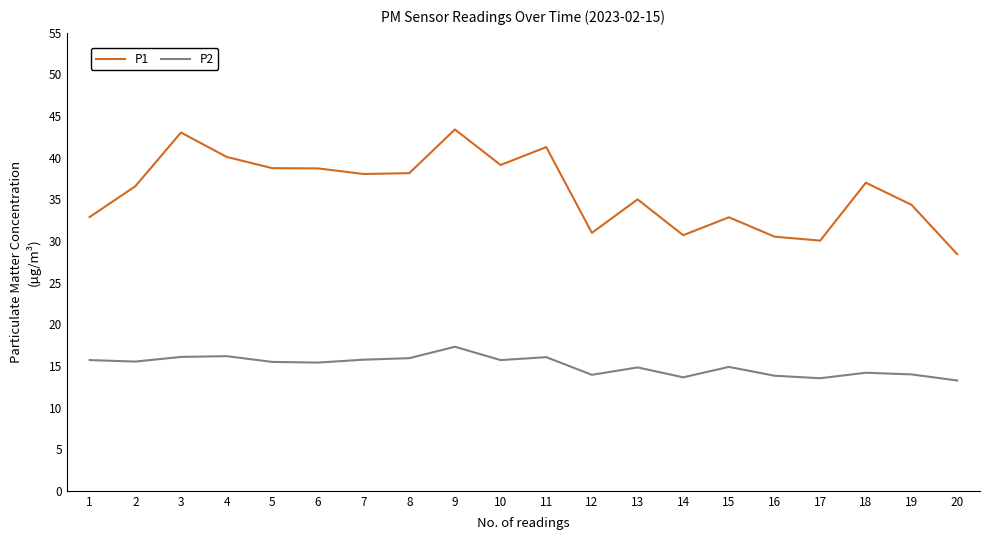

What is the difference between the maximum and minimum values in the P1 series?

15.0